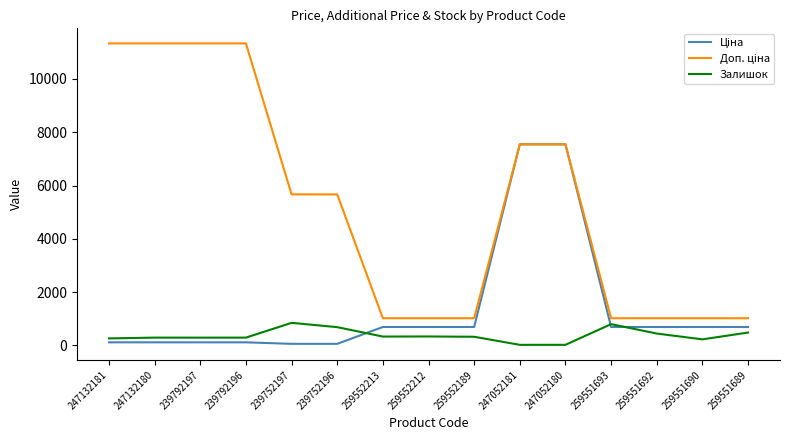

What is the difference between the highest and lowest values at 259552213?

687.8